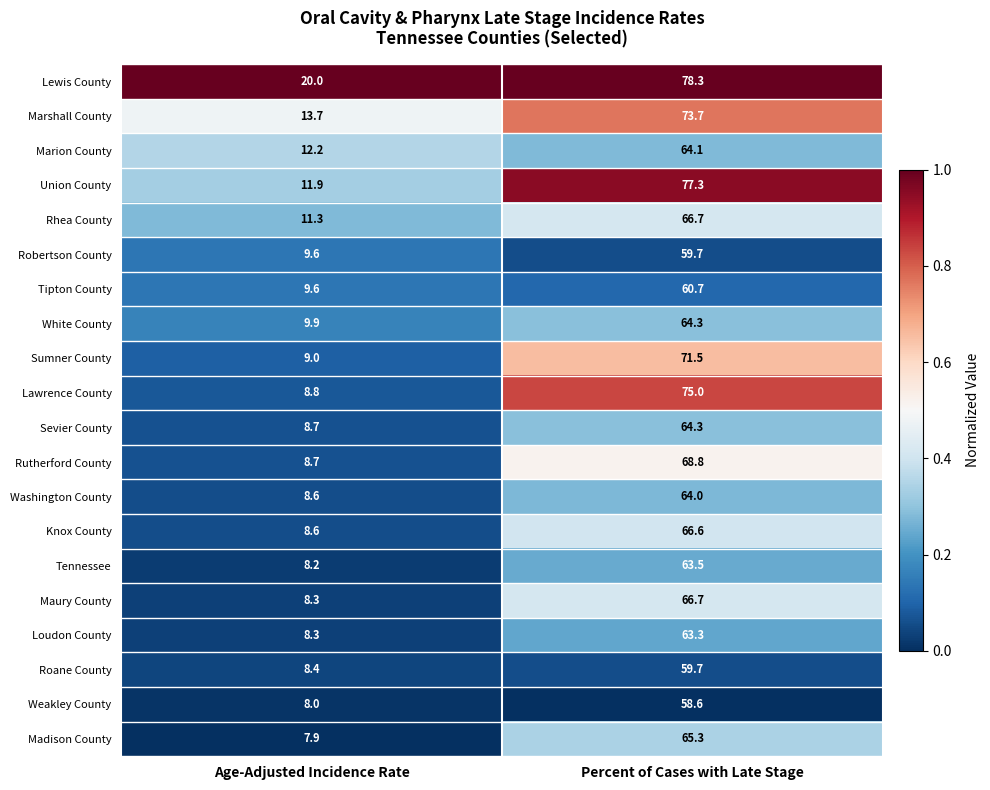

The Loudon County series shows 21.6 at Percent of Cases with Late Stage. True or false?

False